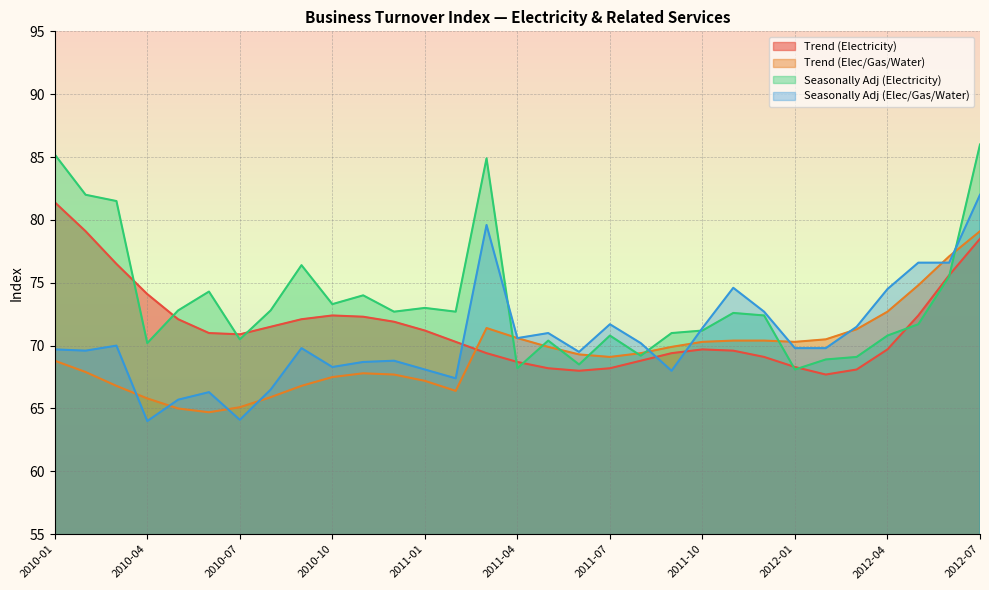

Does the chart have visible grid lines?

Yes